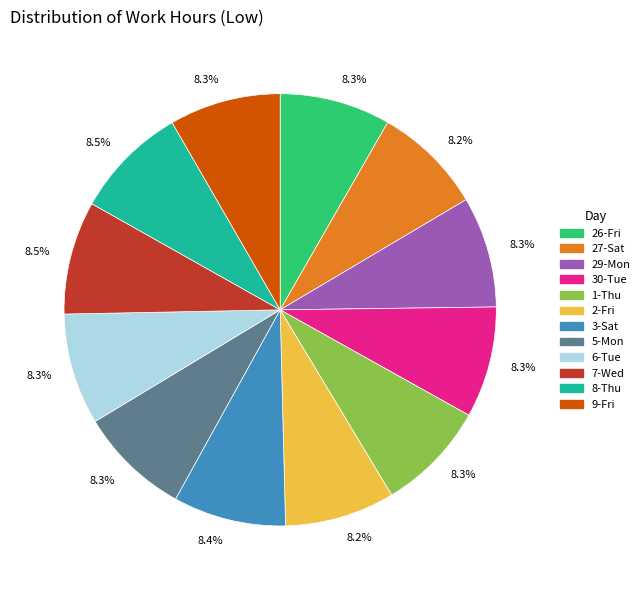

How much of the chart is everything except 6-Tue?

91.7%